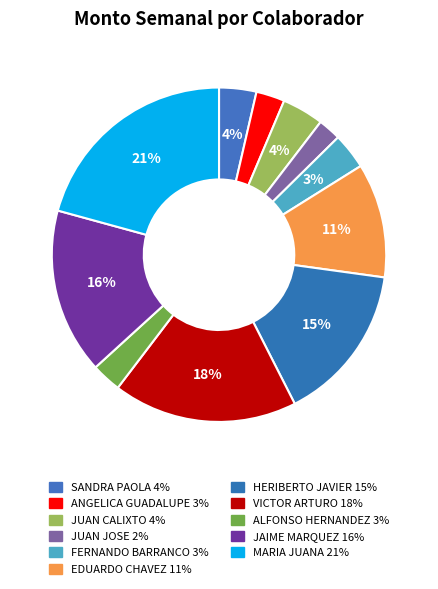

How many segments does this pie chart have?

11